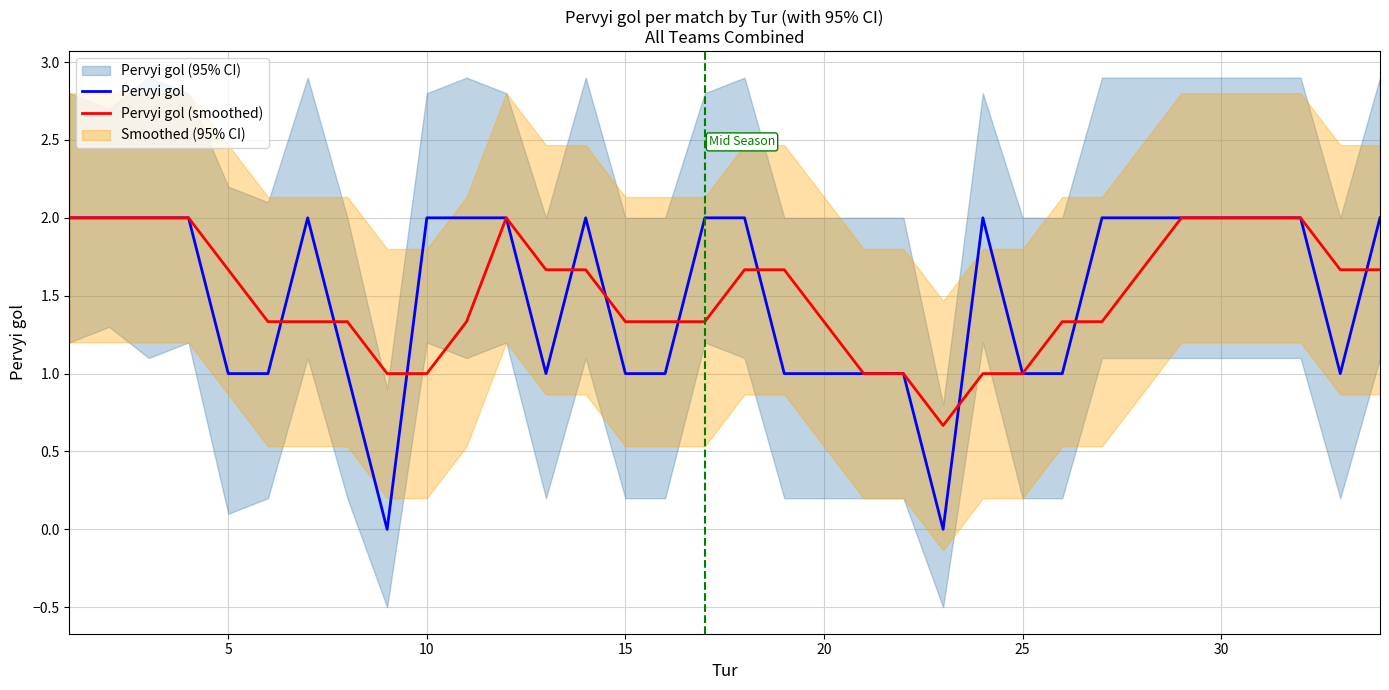

What is the minimum value for Pervyi gol (smoothed)?

0.7